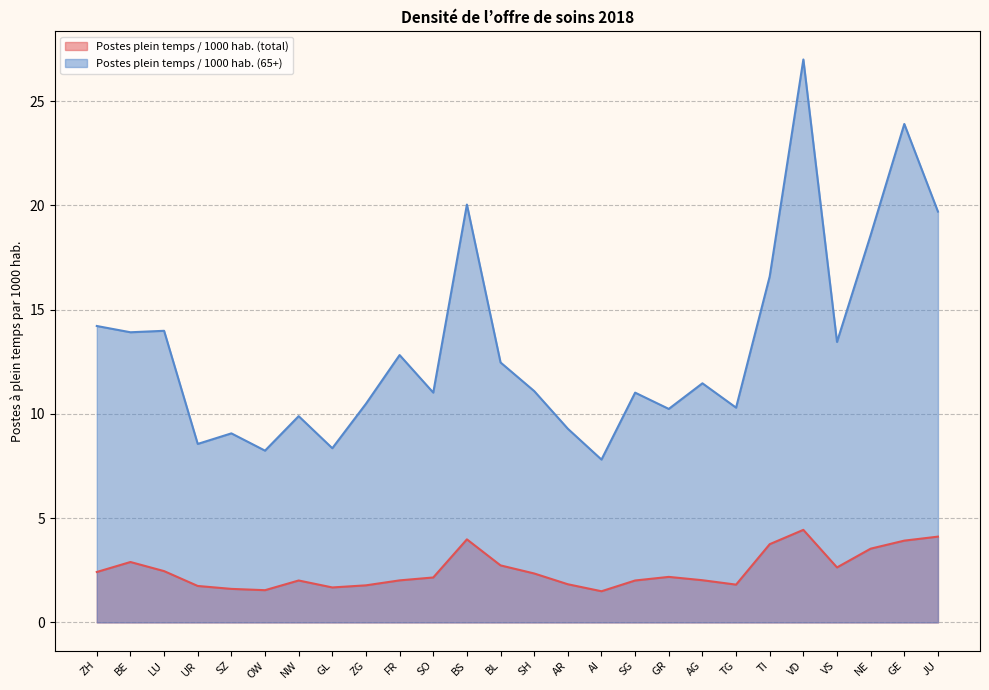

What position from the left is NE?

24